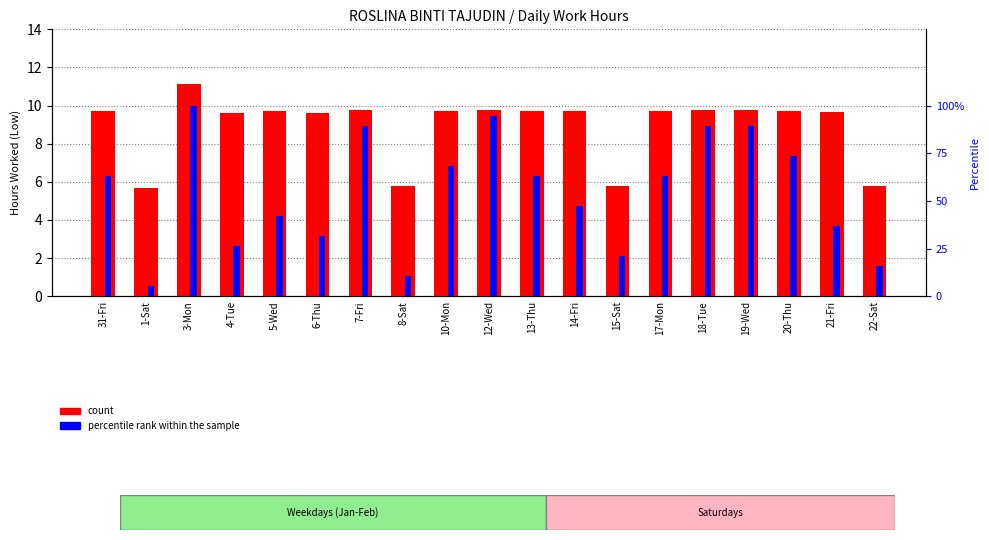

List the series in order of their overall mean, highest first.

percentile rank within the sample, count